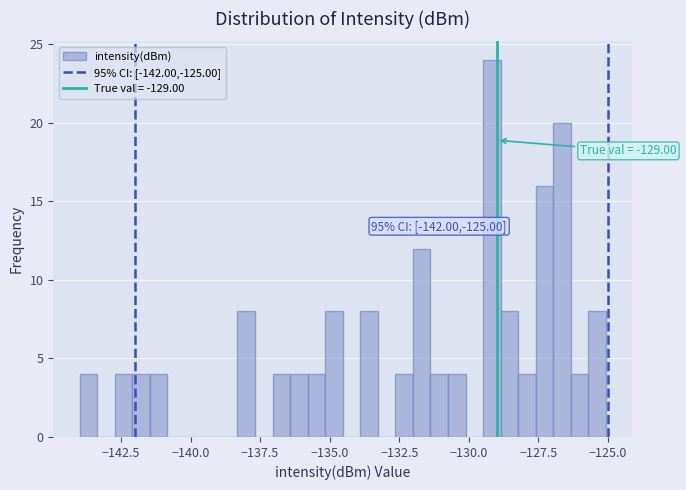

Around what value on the x-axis is the tallest bar? Give the approximate position of its centre, as read against the axis.

-129.0